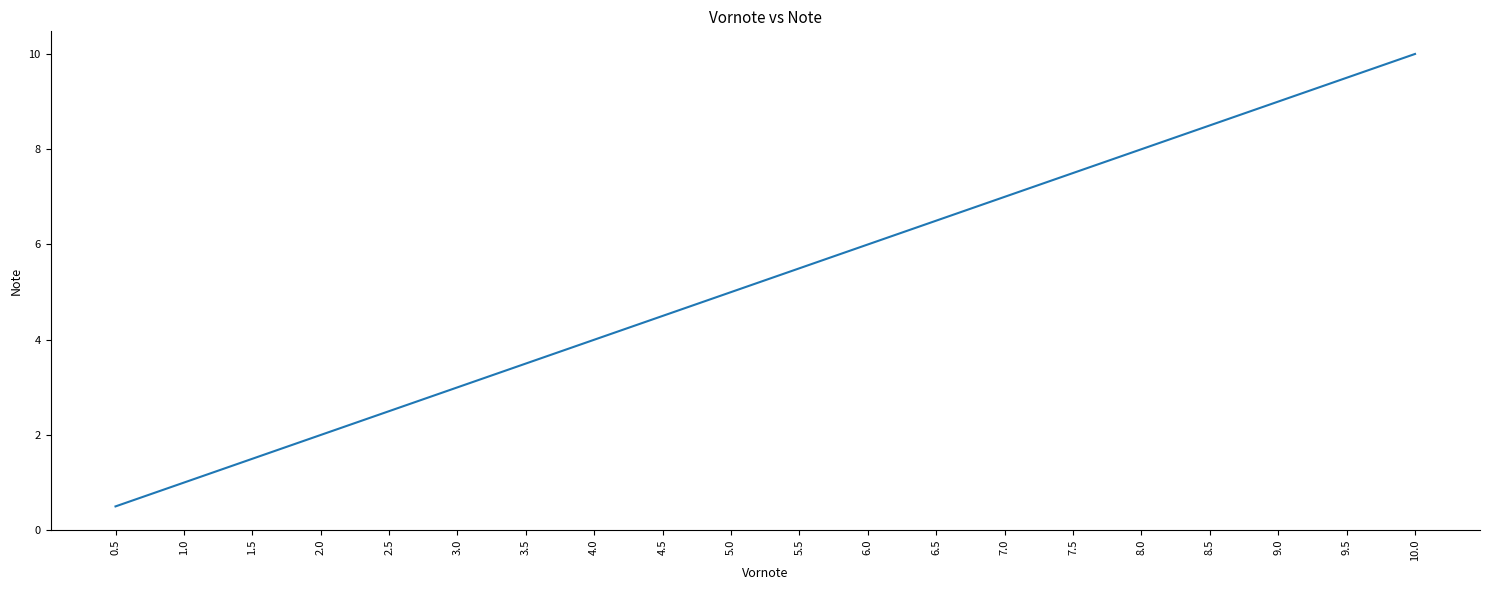

At which category does the chart reach its minimum across all series?

0.5